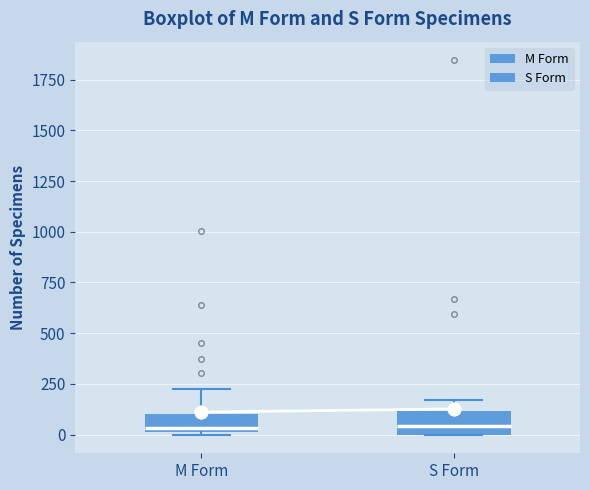

Reading left to right, transcribe this box plot: for each box, give where its median line is, the range the box spans, and where its two whiskers end, as read against the y-axis. The values are not printed on the chart, so give them approximately, as read against the axis.

M Form: median 50, box 0 to 100, whiskers 0 to 200
S Form: median 50, box 0 to 100, whiskers 0 to 150